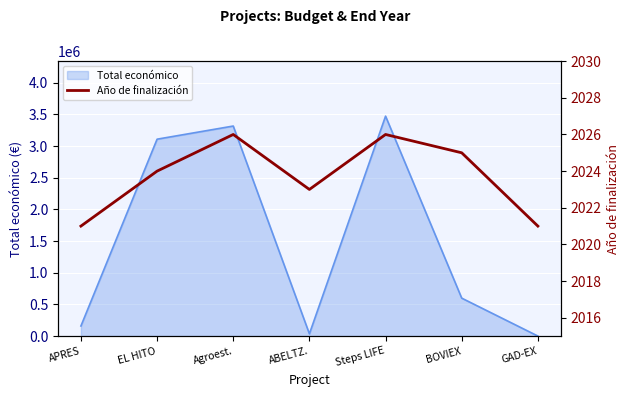

How many values exceed 2024?

3